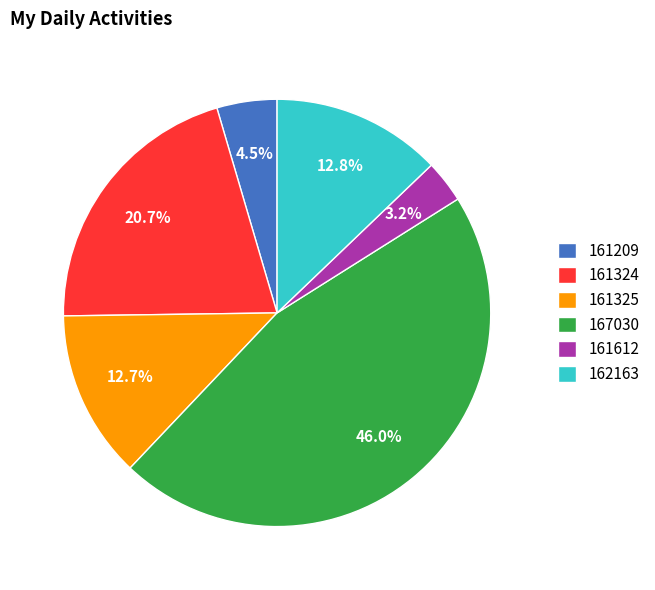

Does any single category account for the majority?

No